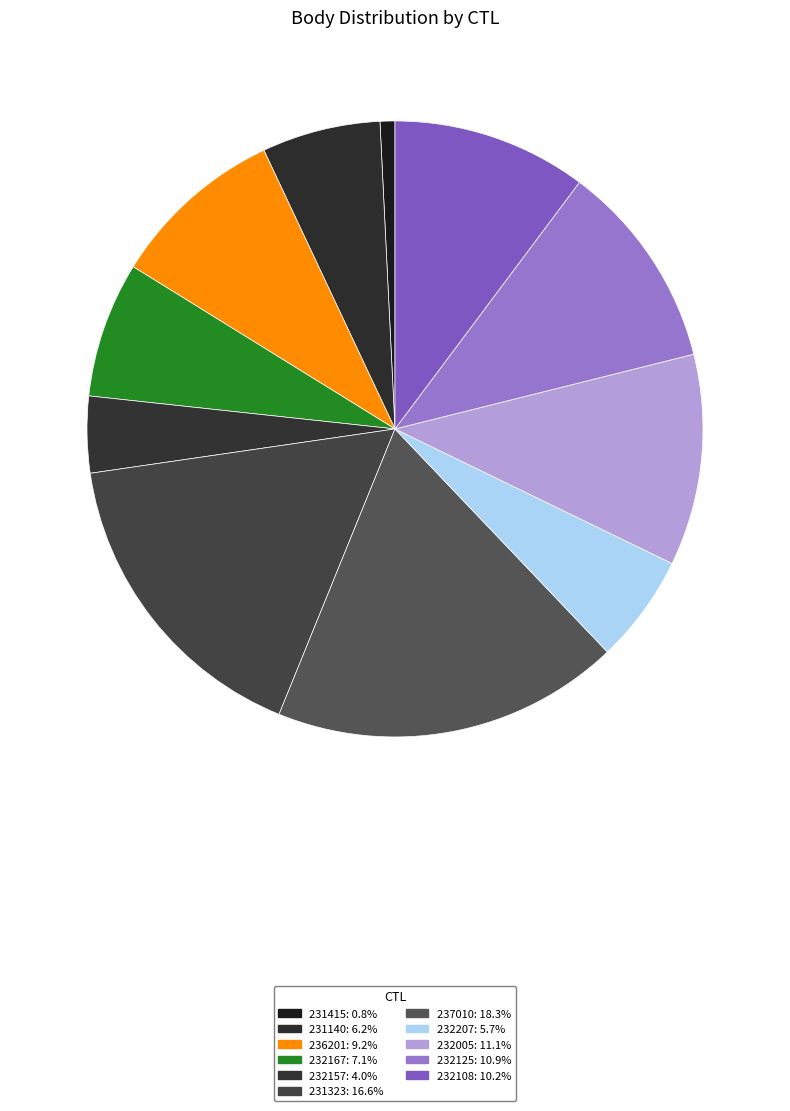

What percentage do 232207 and 231415 together represent?

6.5%